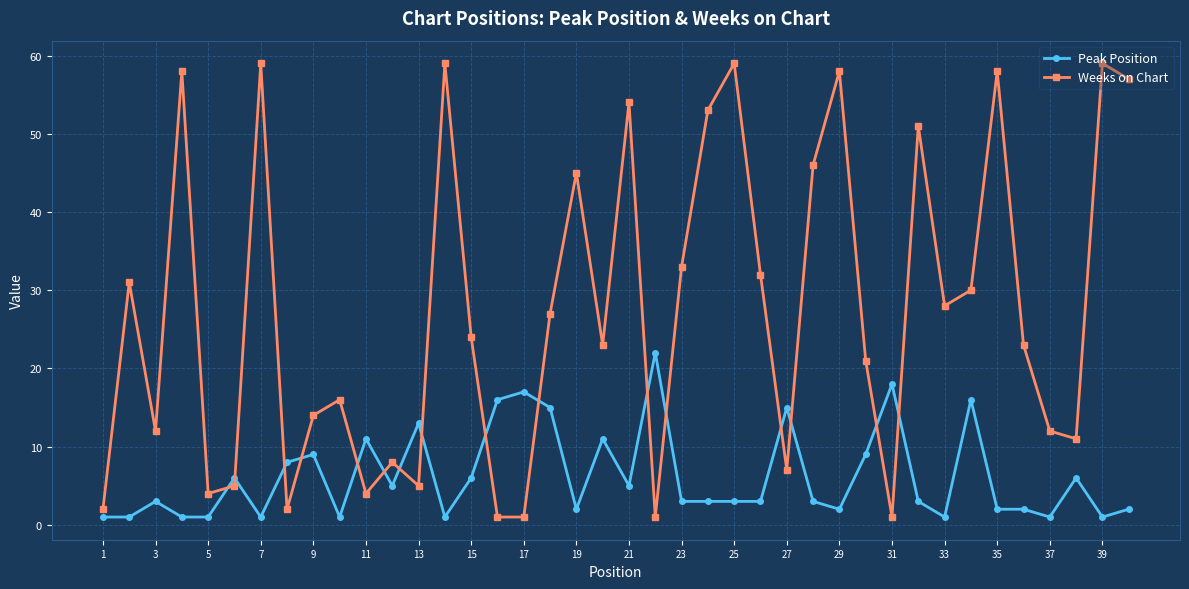

What are all the series names shown in the legend?

Peak Position, Weeks on Chart